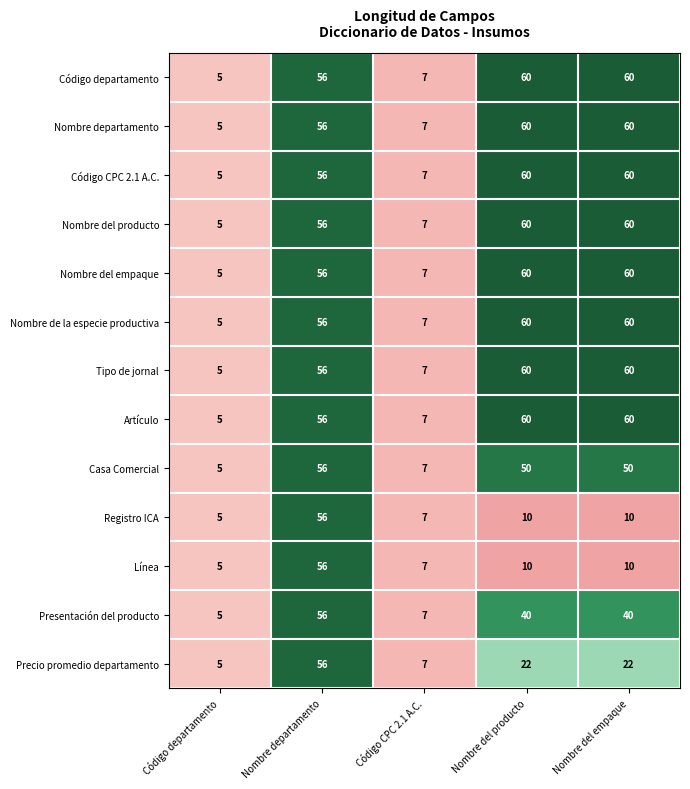

What is the maximum value for Registro ICA?

56